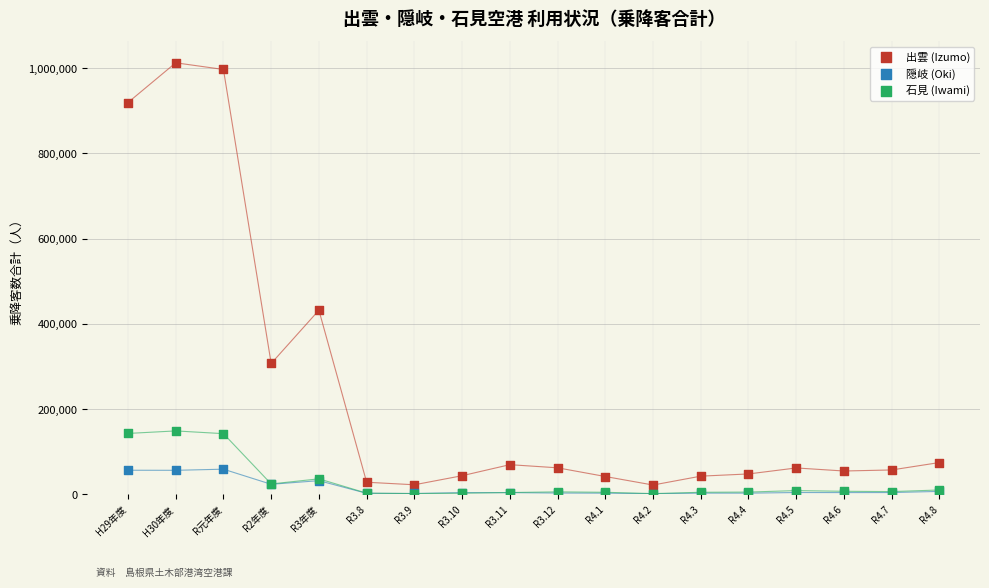

Across all series, what Y value is closest to 507267?

432260